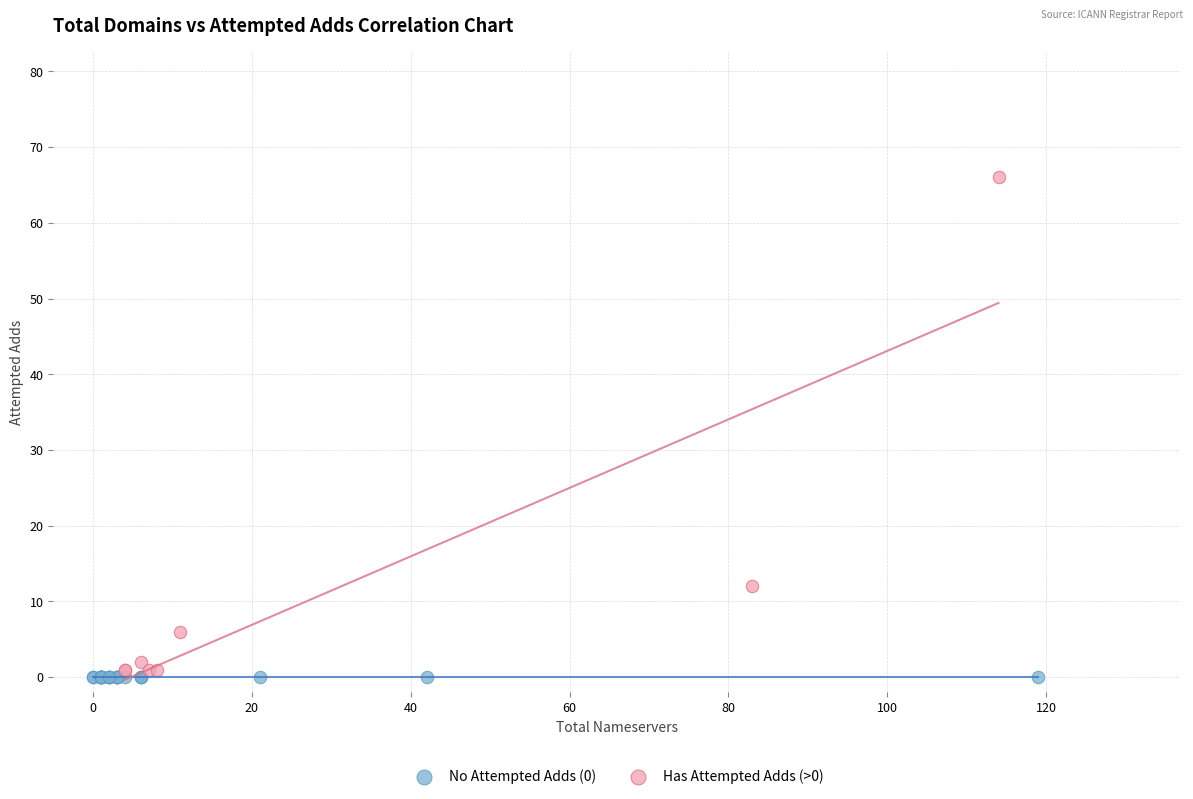

What are all the series names shown in the legend?

No Attempted Adds (0), Has Attempted Adds (>0)